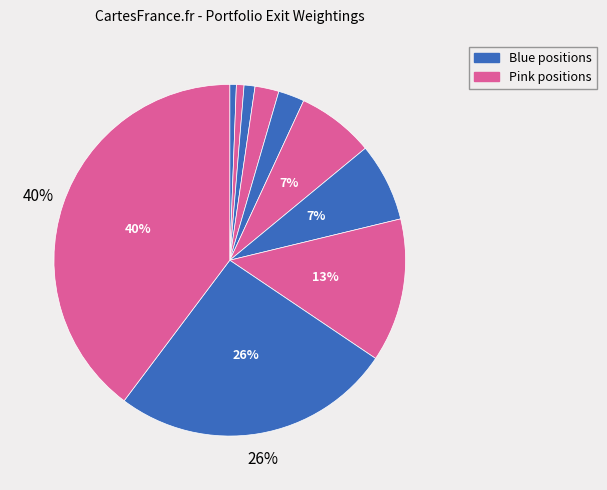

Is there a majority slice in this chart?

No